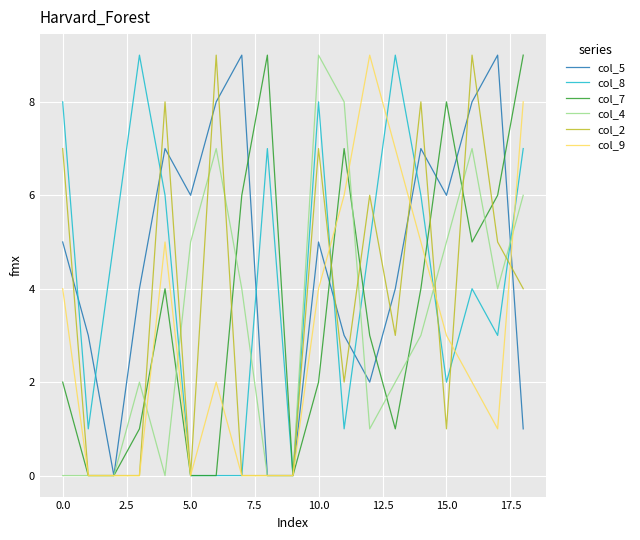

How many lines are shown in the chart?

6